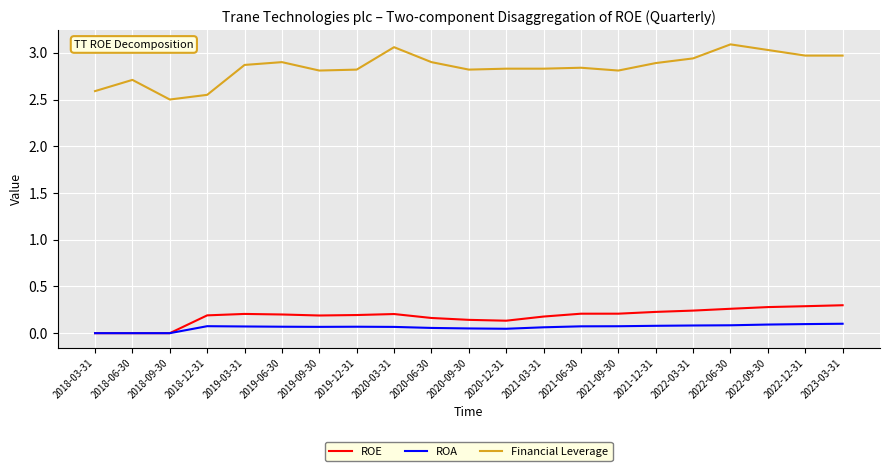

True or false: ROA and Financial Leverage intersect in this chart.

False